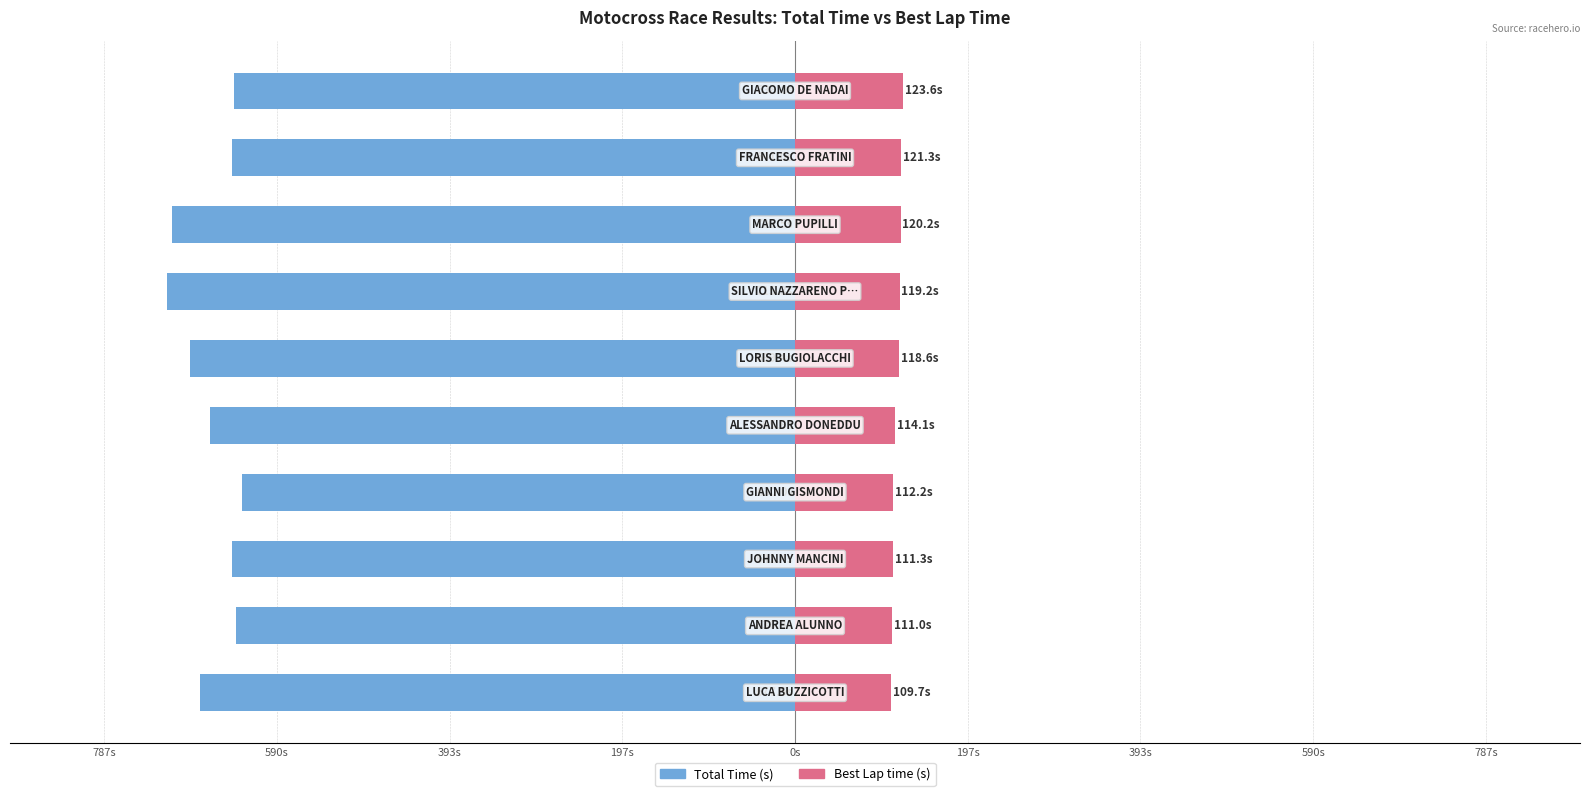

Count the number of data series in this chart.

2